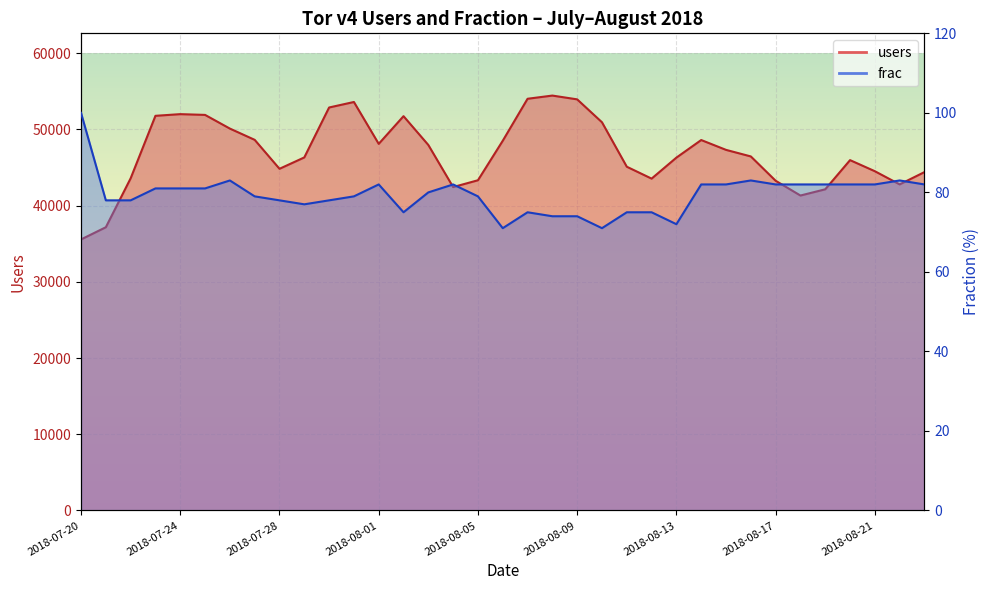

Which series changed the most between 2018-07-26 and 2018-08-09?

users